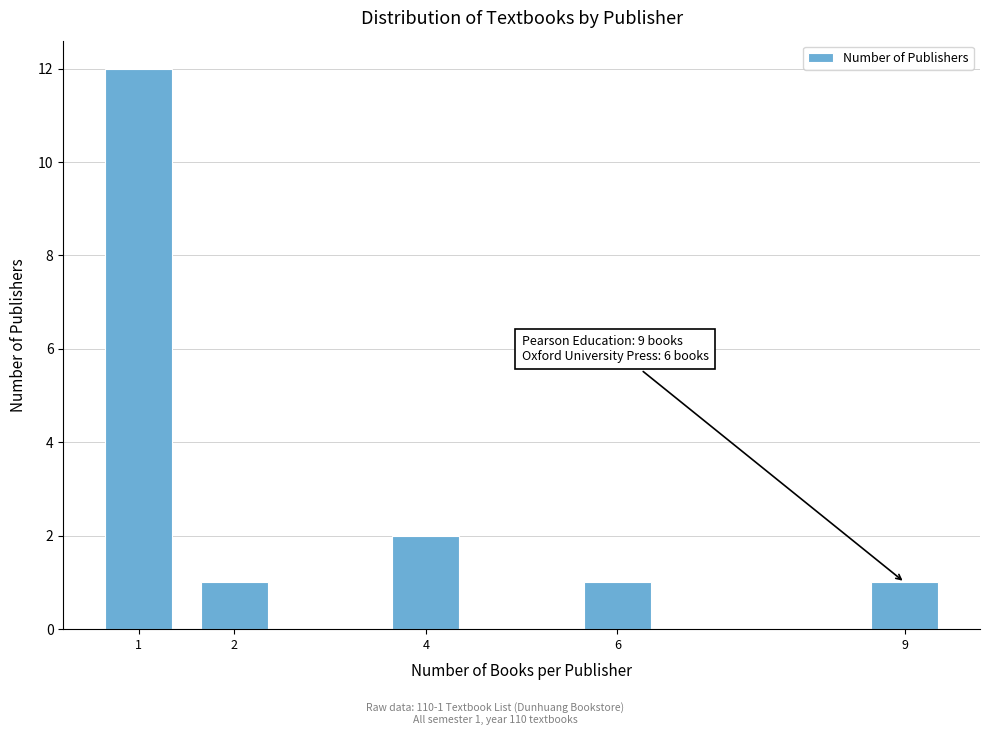

Reading left to right, transcribe all the data shown in this chart.

1=12	2=1	4=2	6=1	9=1